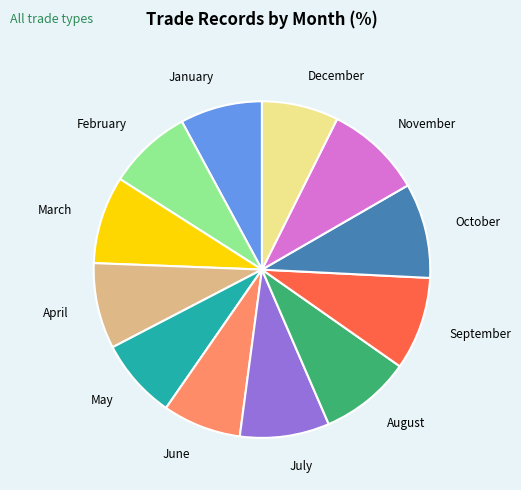

How many slices are in this pie chart?

12